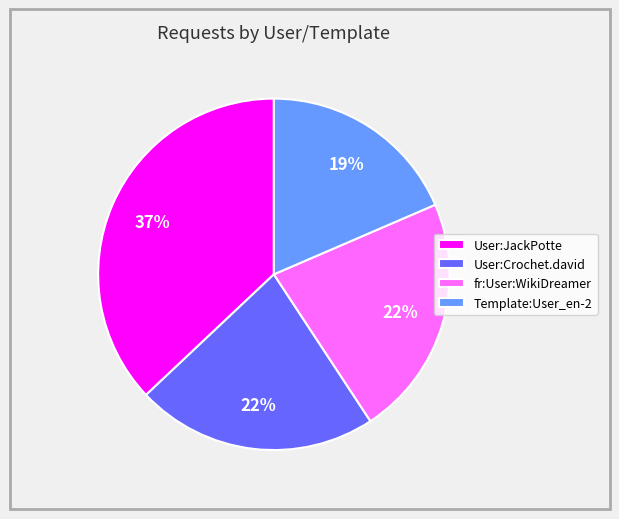

What is the smallest slice in the pie chart?

Template:User_en-2